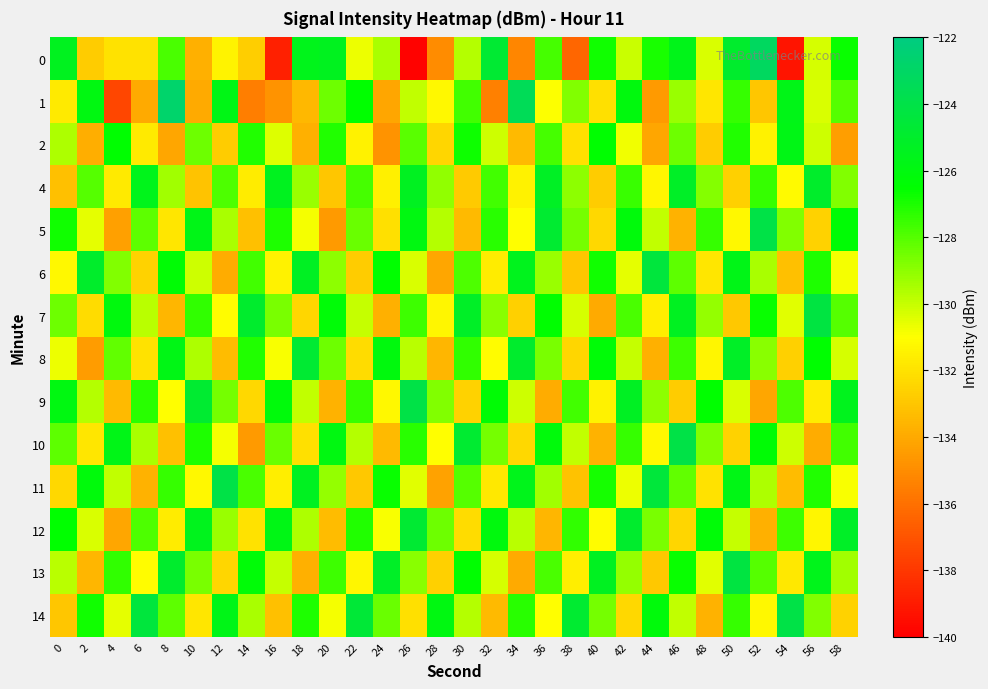

At which category is the sum across all series the highest?

46